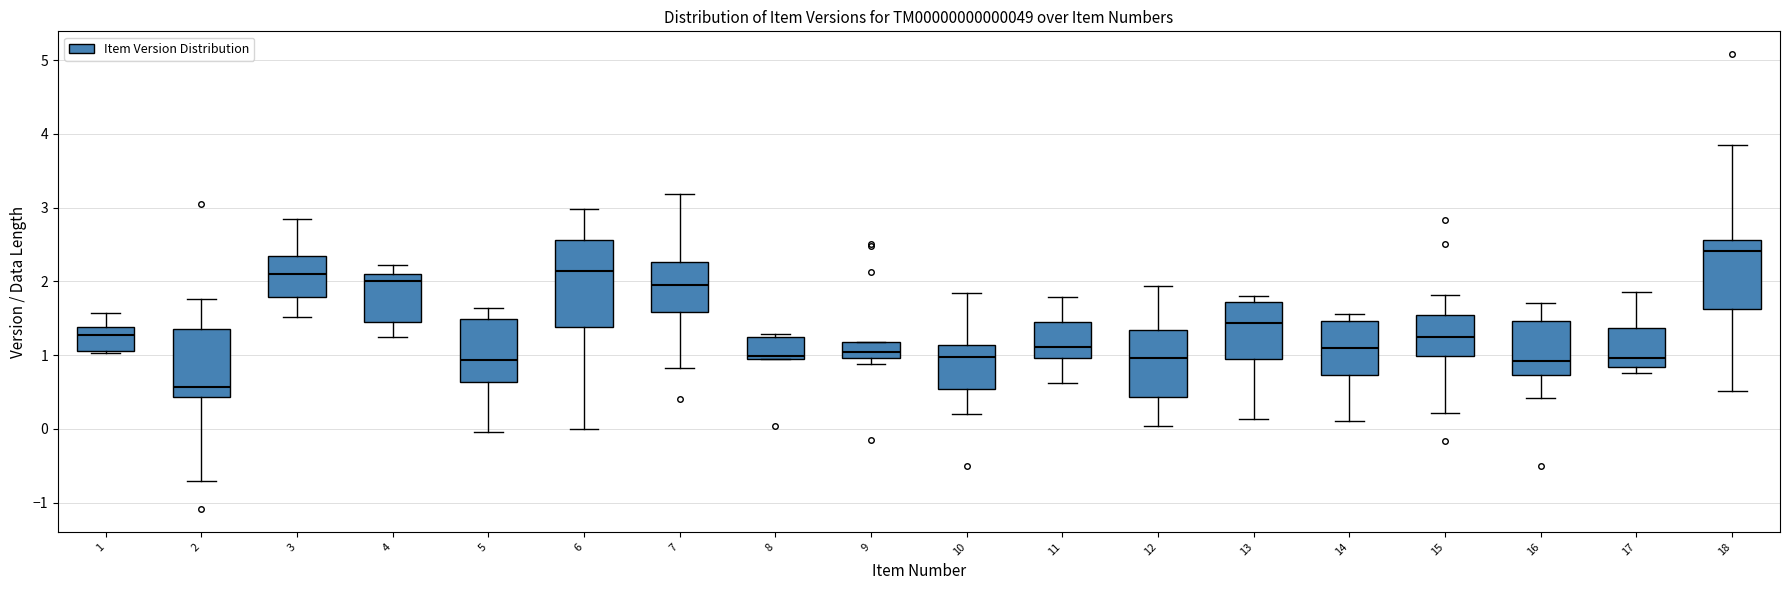

Which box's median line is the highest?

18